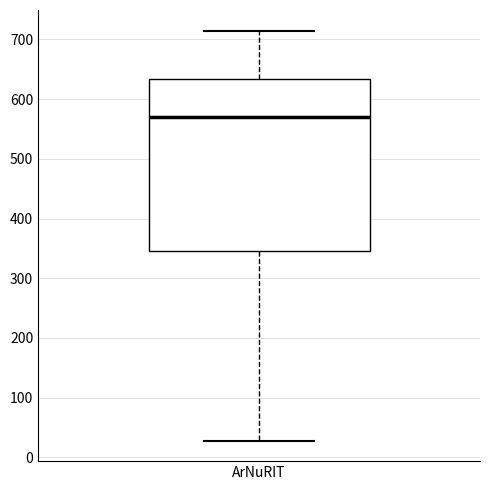

Where does the upper whisker of the box for ArNuRIT end on the y-axis? The values are not printed on the chart, so give them approximately, as read against the axis.

720